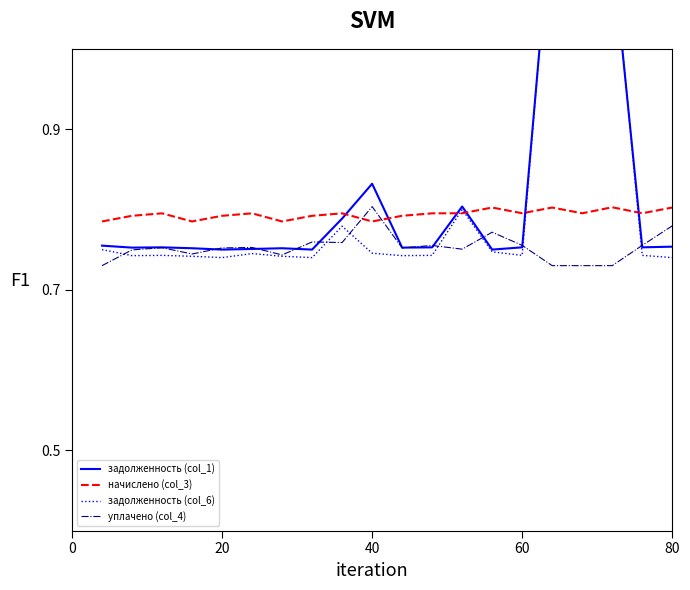

At which label does уплачено (col_4) reach its peak?

40